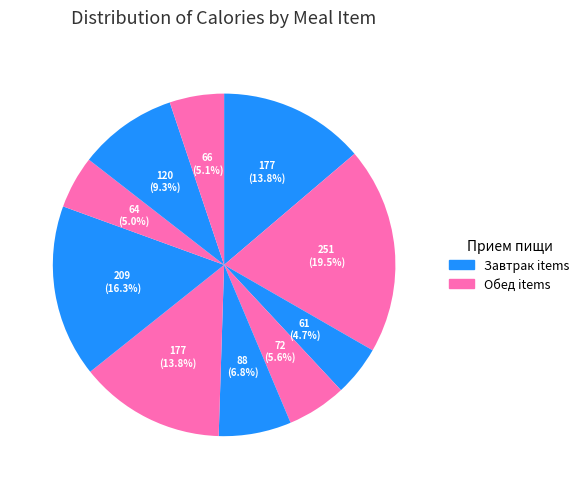

How many slices are in this pie chart?

10